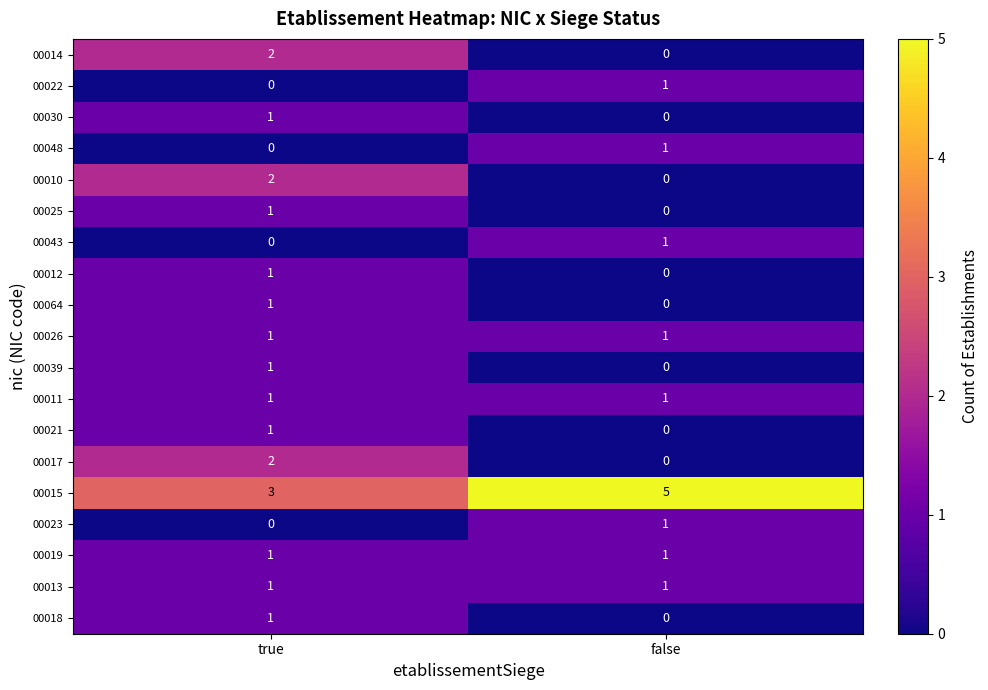

Where is 00025 nearest to the value 0?

false